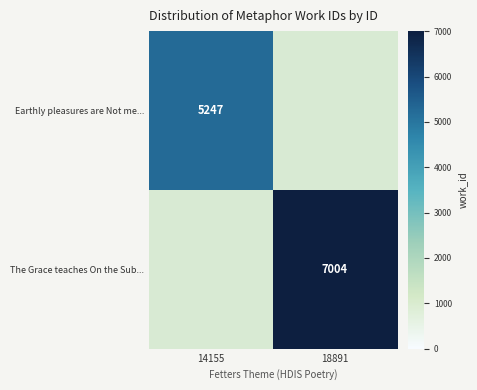

The value of Earthly pleasures are Not me... at 14155 is 1679. True or false?

False